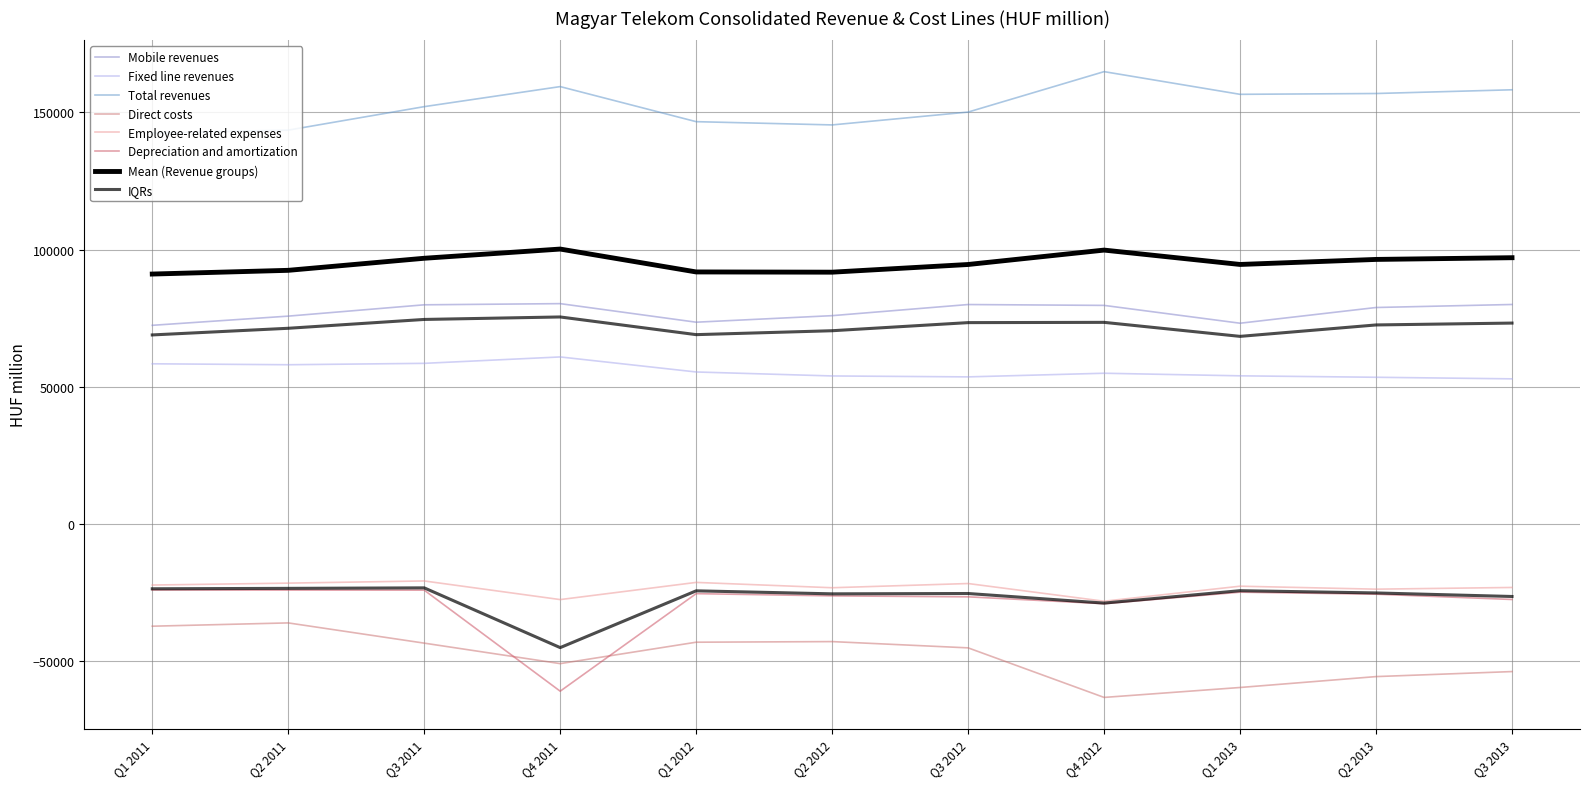

What is the label of the 4th point from the right?

Q4 2012